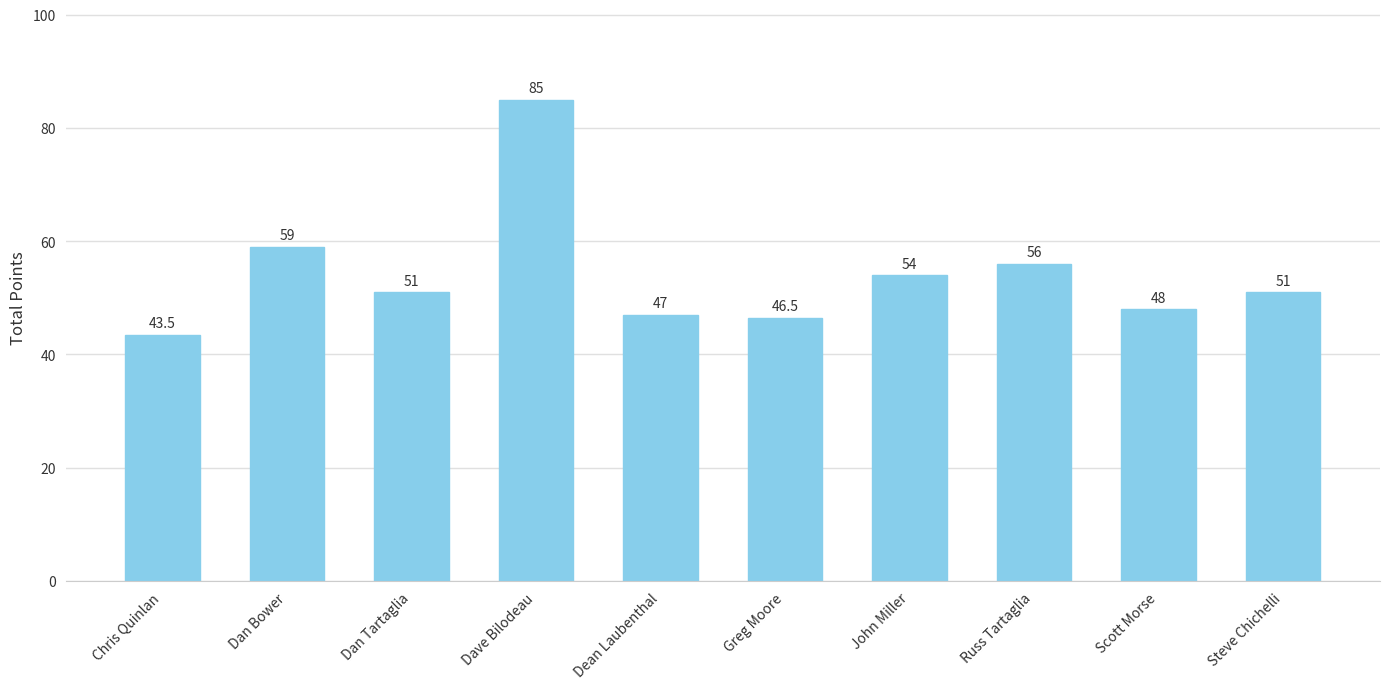

What is the average value?

54.1